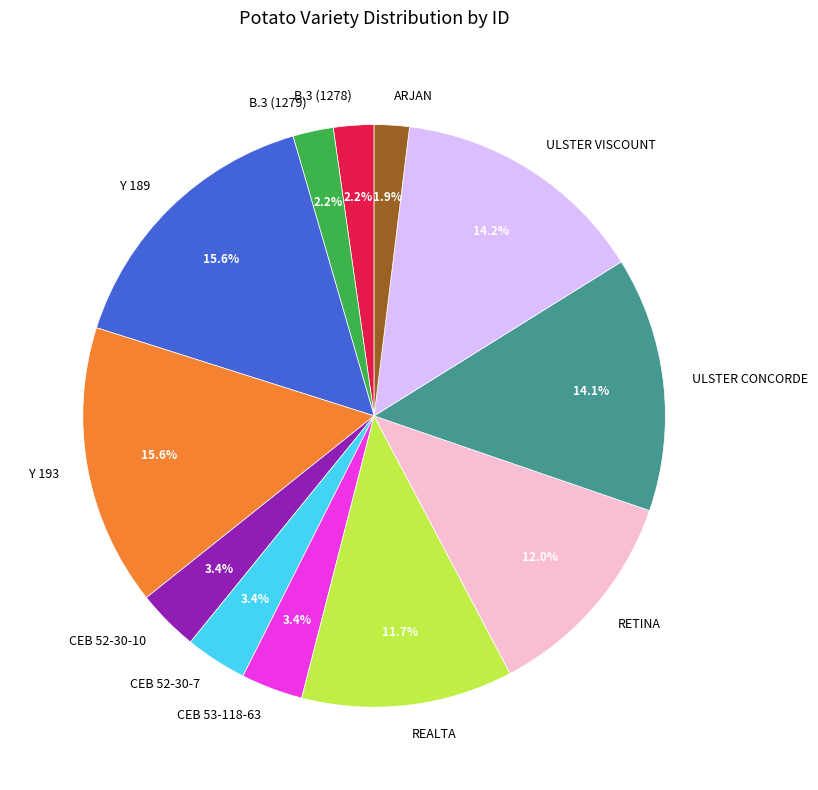

How many segments does this pie chart have?

12